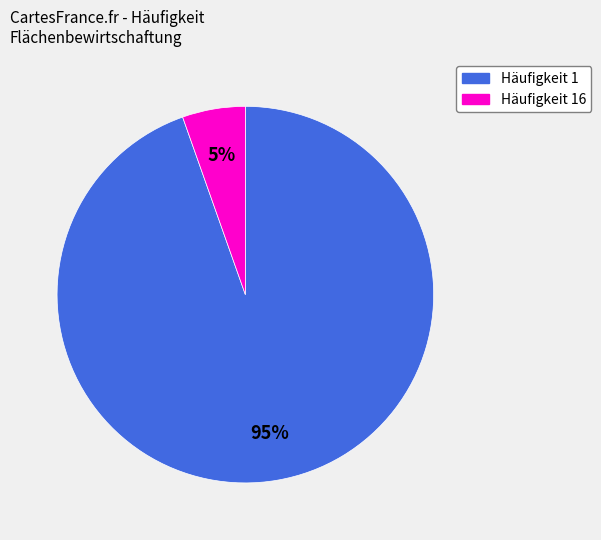

To the nearest percent, what is the average slice percentage?

50%